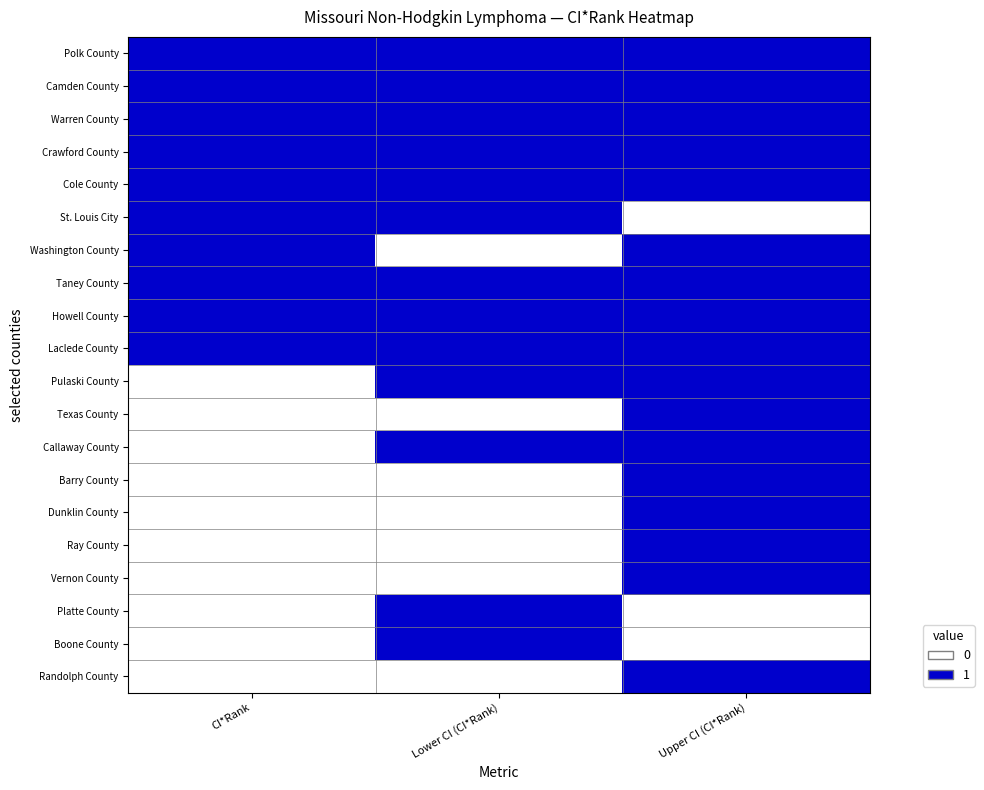

What is the total value across all series at Lower CI (CI*Rank)?

13